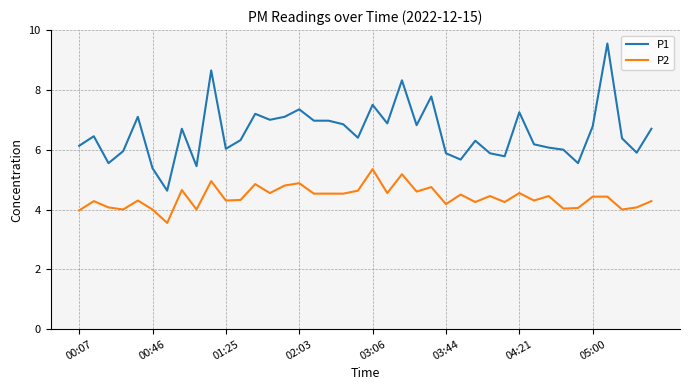

What is the highest value of the P1 series?

9.6